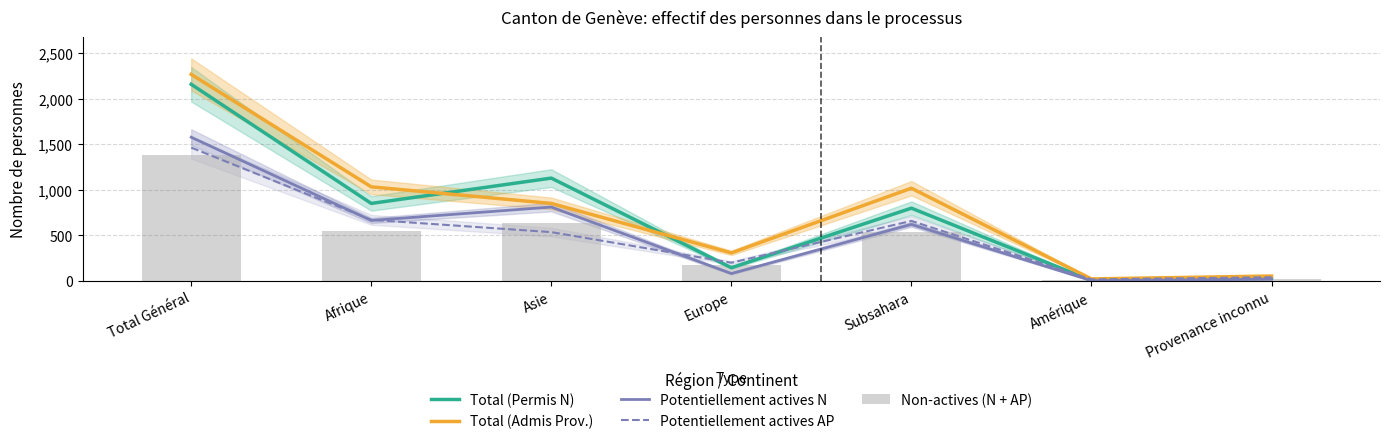

What are all the series names shown in the legend?

Total (Permis N), Total (Admis Prov.), Potentiellement actives N, Potentiellement actives AP, Non-actives (N + AP)